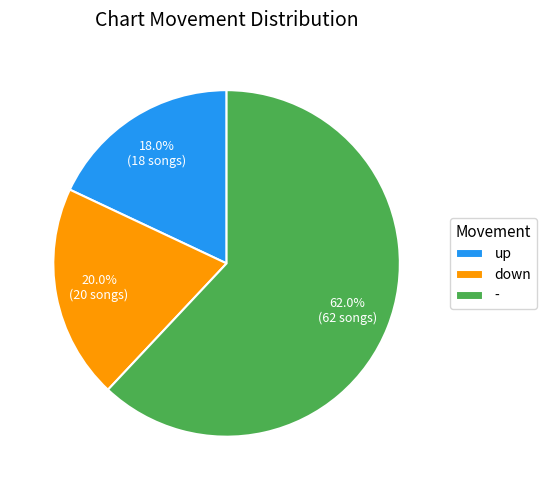

Approximately how many times larger is the value at - compared to up?

3.4